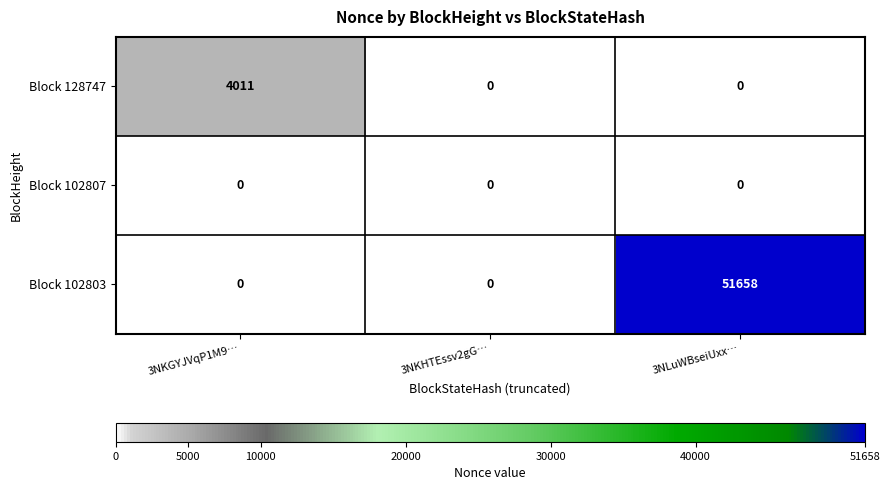

What is the total value across all series at 3NKGYJVqP1M9…?

4011